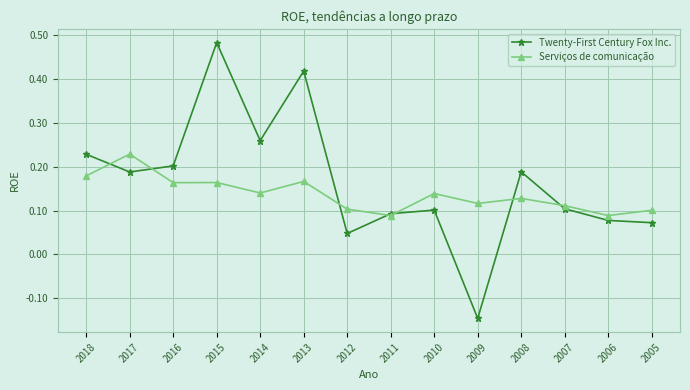

Which label corresponds to the smallest value in the chart?

2009